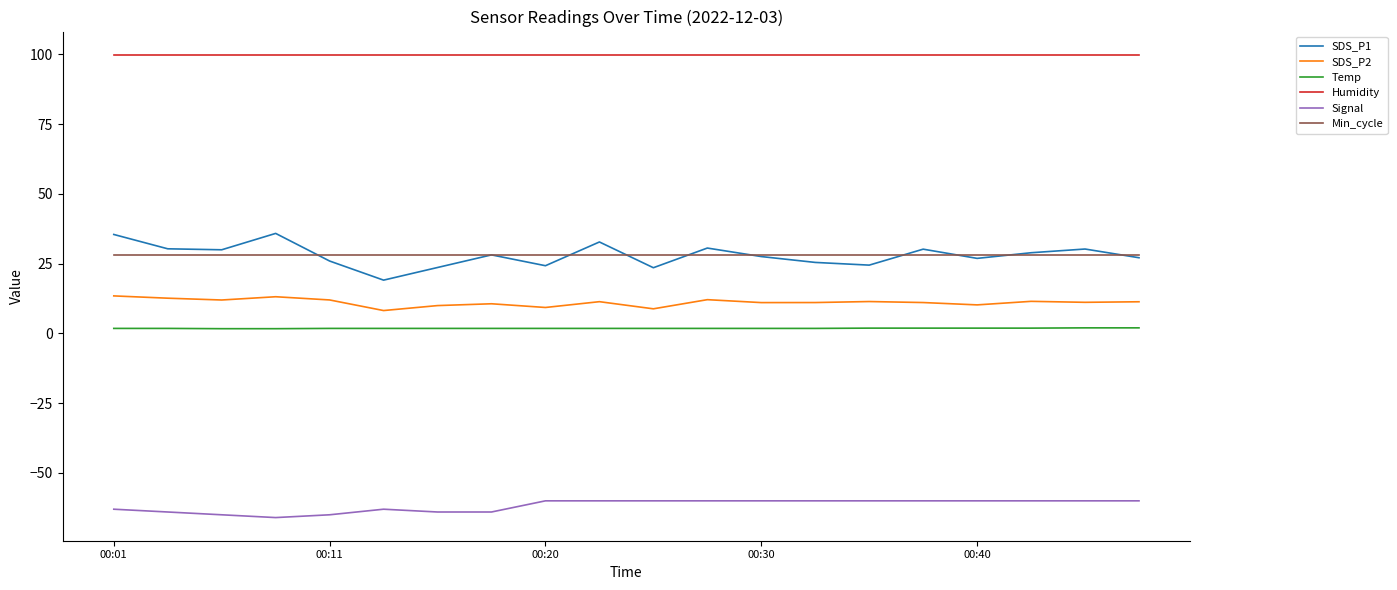

True or false: SDS_P1 and Signal intersect in this chart.

False